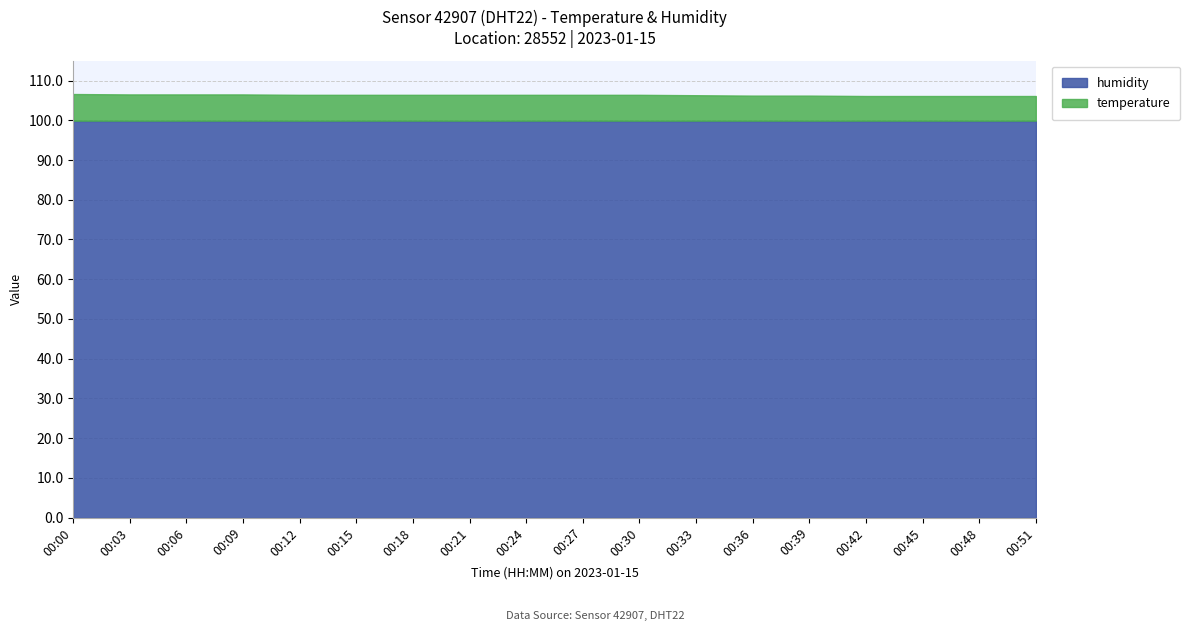

Is the value of humidity at 00:15 greater than the value of temperature at 00:09?

Yes